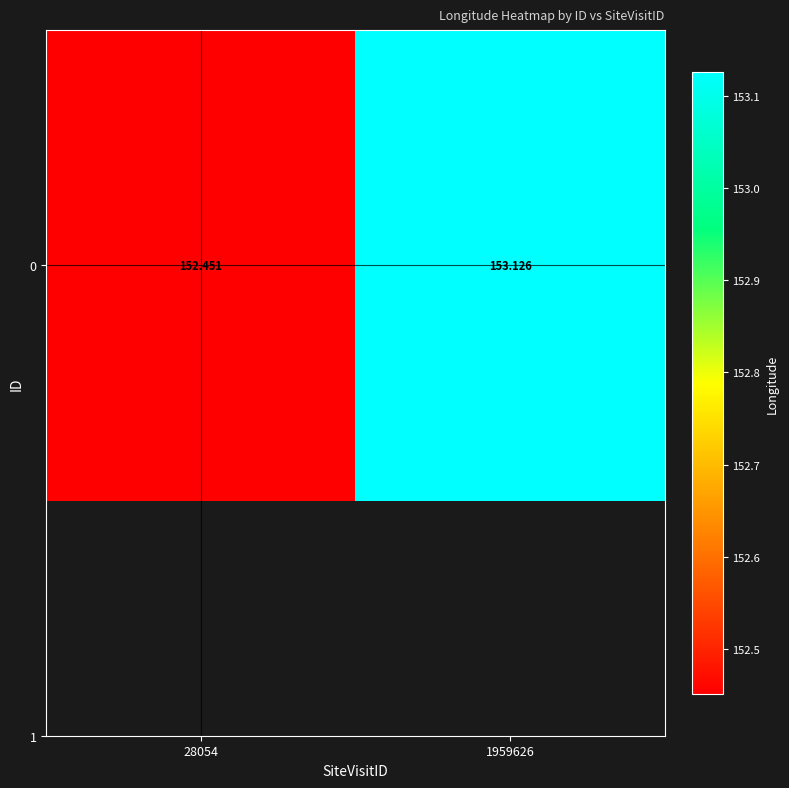

List the labels in order of value, smallest first.

28054, 1959626